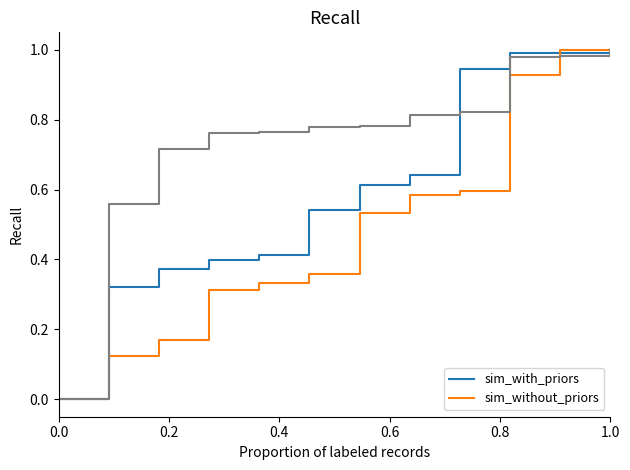

Reading right to left, list all the values displayed in this chart.

Dravo Total: 1.0	1.0	1.0	0.9	0.6	0.6	0.5	0.4	0.4	0.4	0.3	0.0
Guardian Total: 1.0	1.0	0.9	0.6	0.6	0.5	0.4	0.3	0.3	0.2	0.1	0.0
Intl Paper Total: 1.0	1.0	1.0	0.8	0.8	0.8	0.8	0.8	0.8	0.7	0.6	0.0